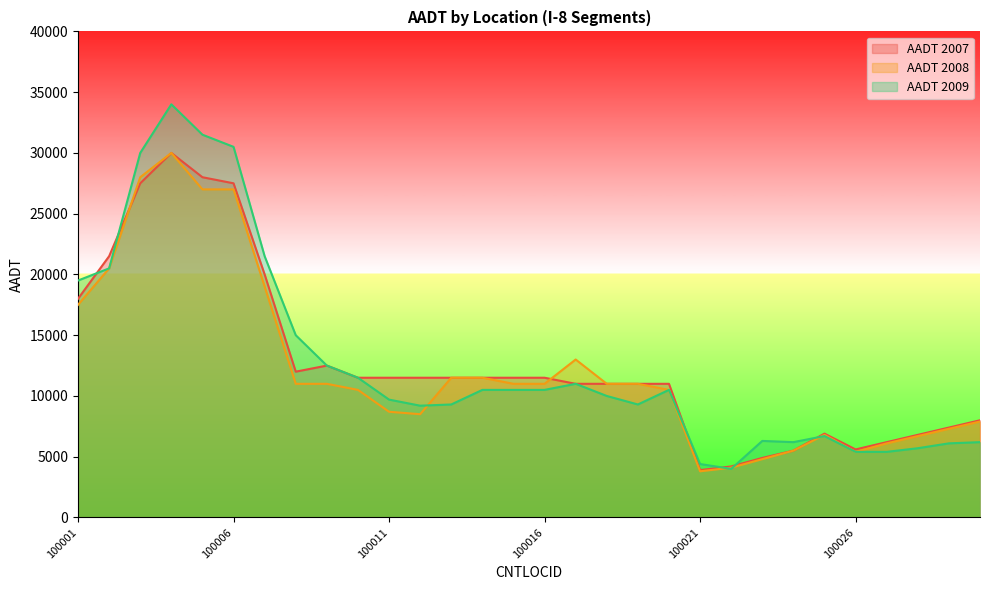

Which series ends up on top after the final intersection of AADT 2009 and AADT 2007?

AADT 2007